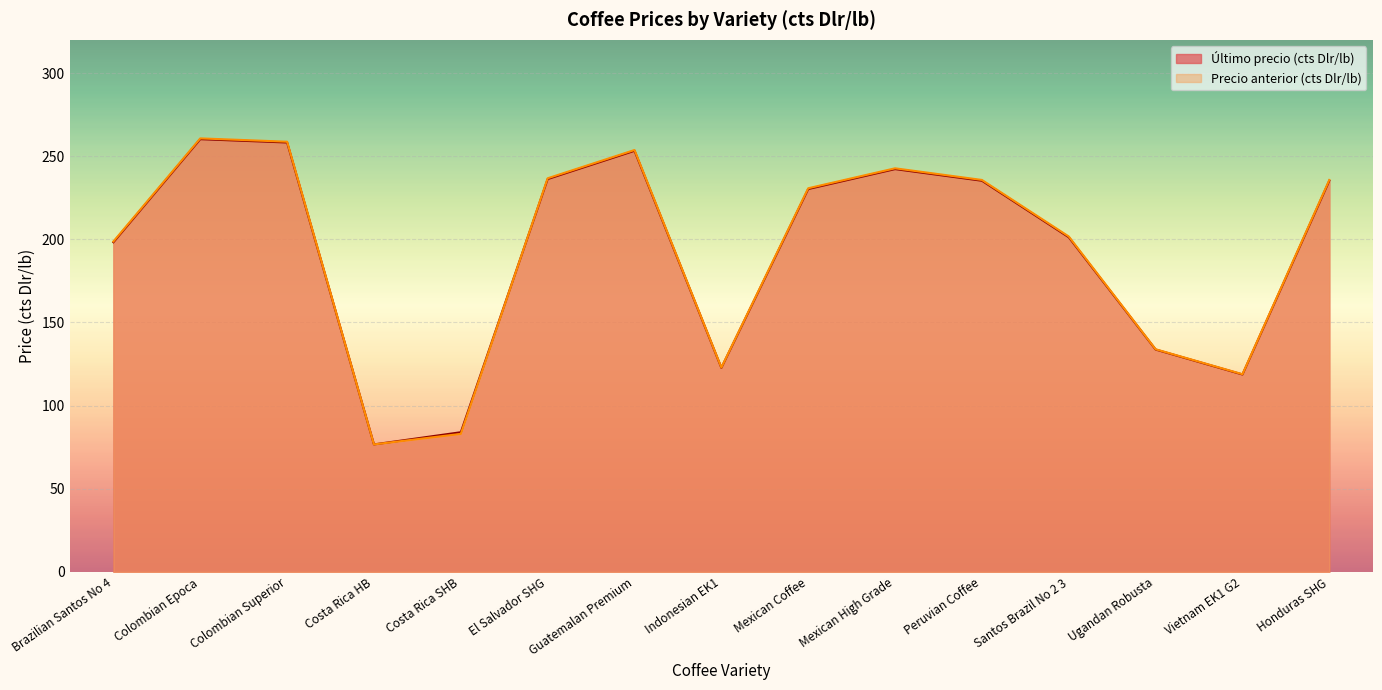

List the series in order of their peak value, highest first.

Precio anterior (cts Dlr/lb), Último precio (cts Dlr/lb)